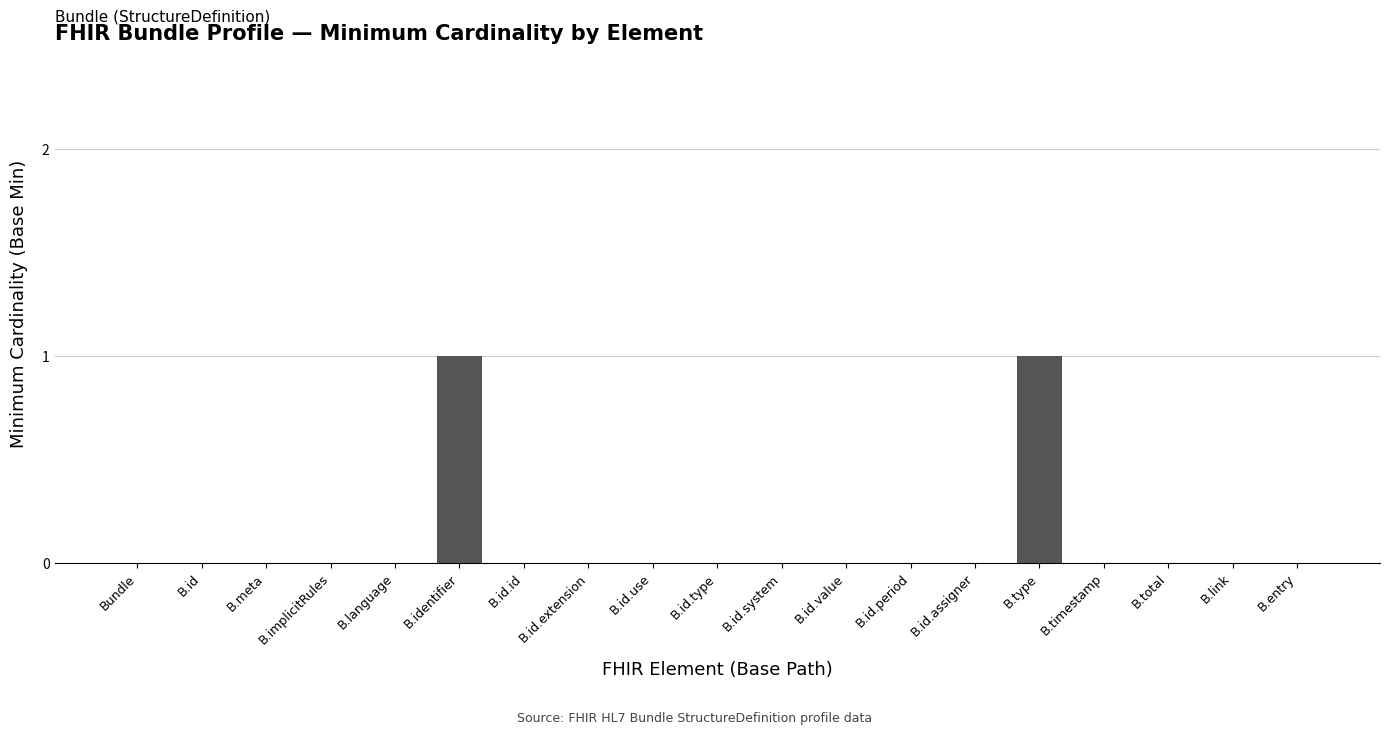

Is it true that the value at B.id.system is -1?

False